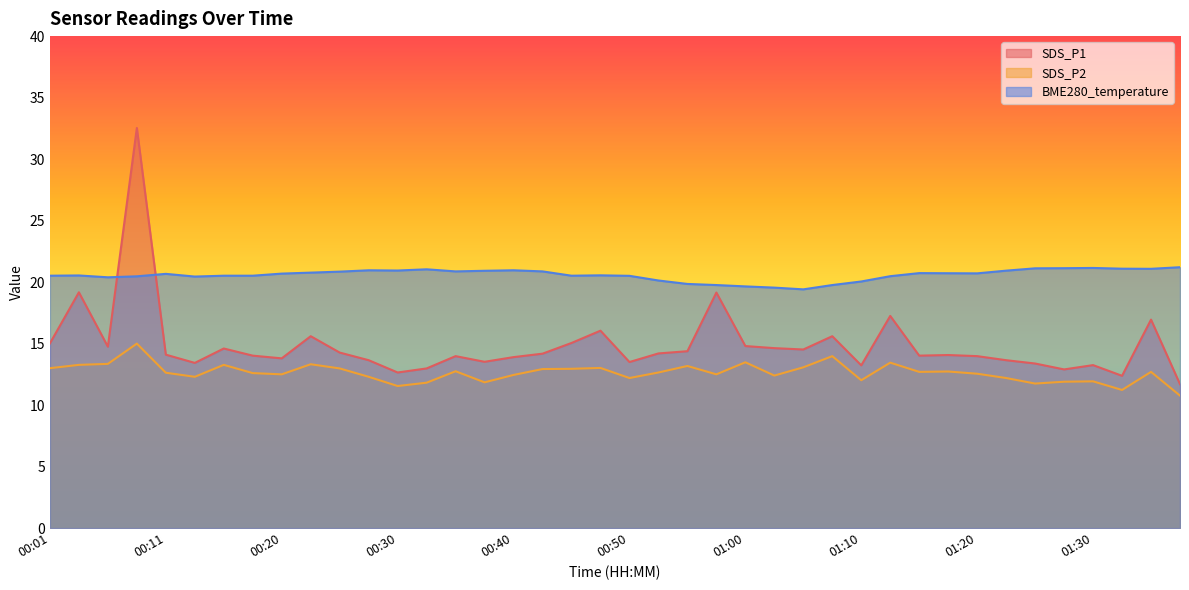

What is the difference between the SDS_P1 values at 00:08 and 00:11?

18.4